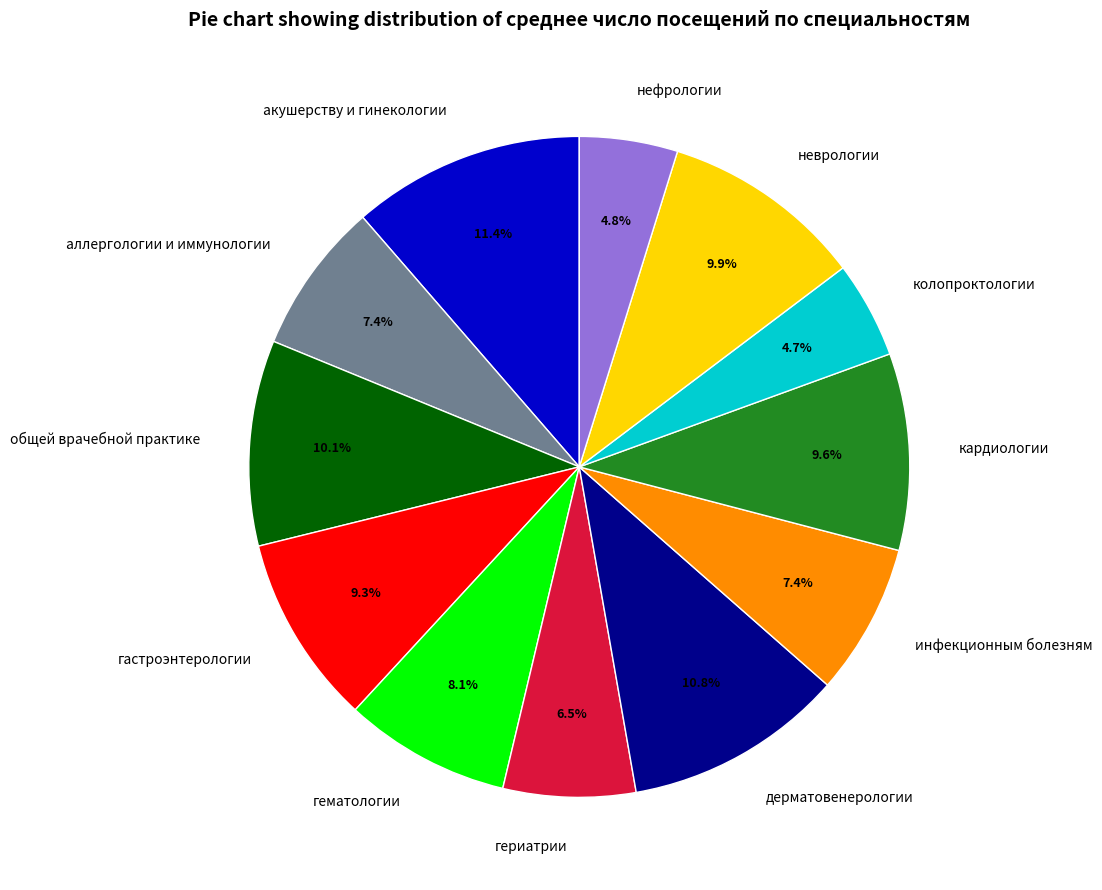

Which has a higher value, инфекционным болезням or колопроктологии?

инфекционным болезням